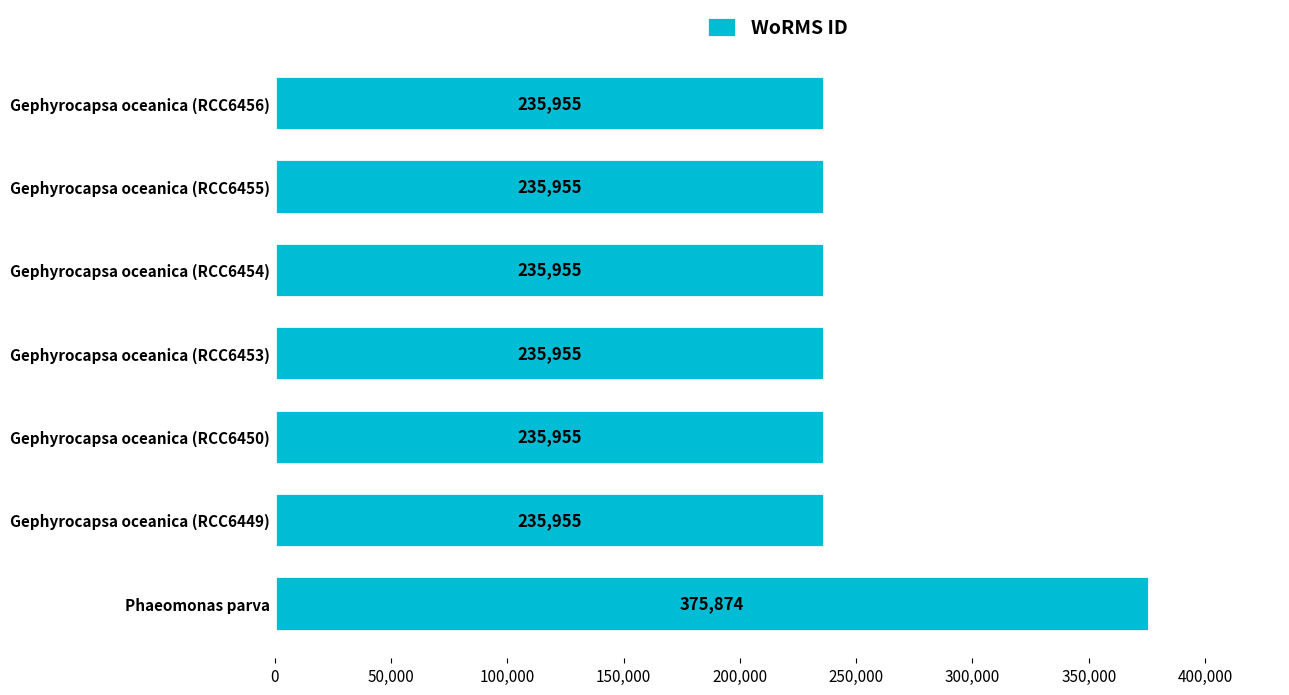

What is the smallest value displayed?

235955